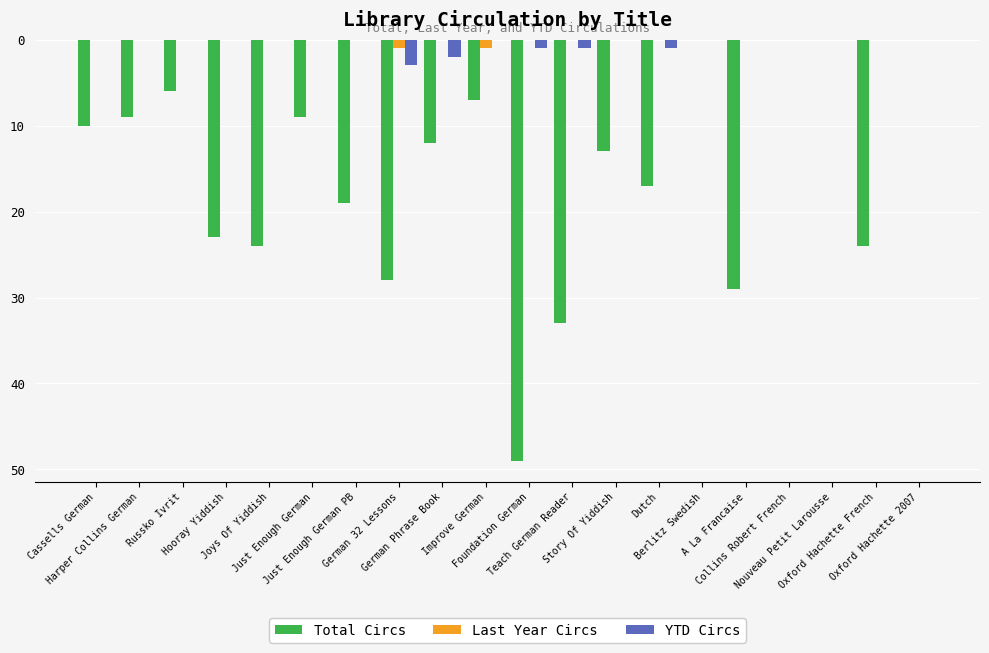

What are all the series names shown in the legend?

Total Circs, Last Year Circs, YTD Circs